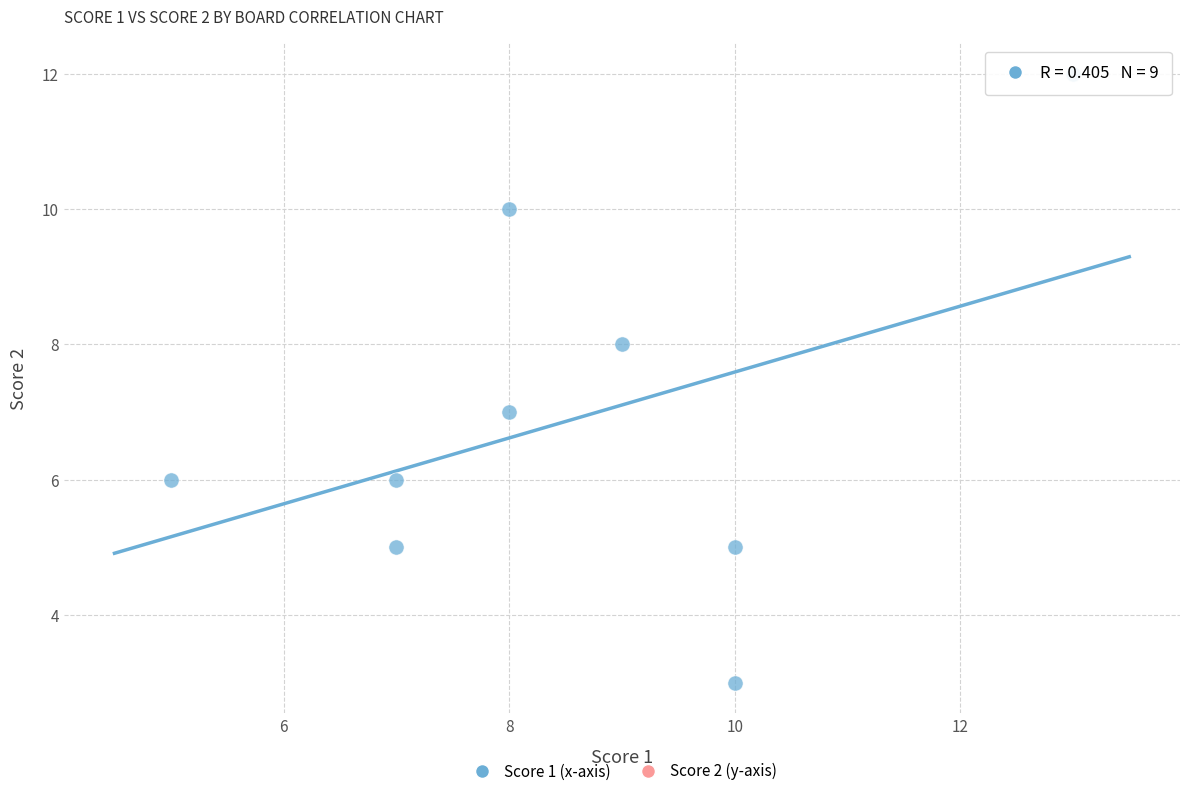

What is the range of X values (max minus min)?

8